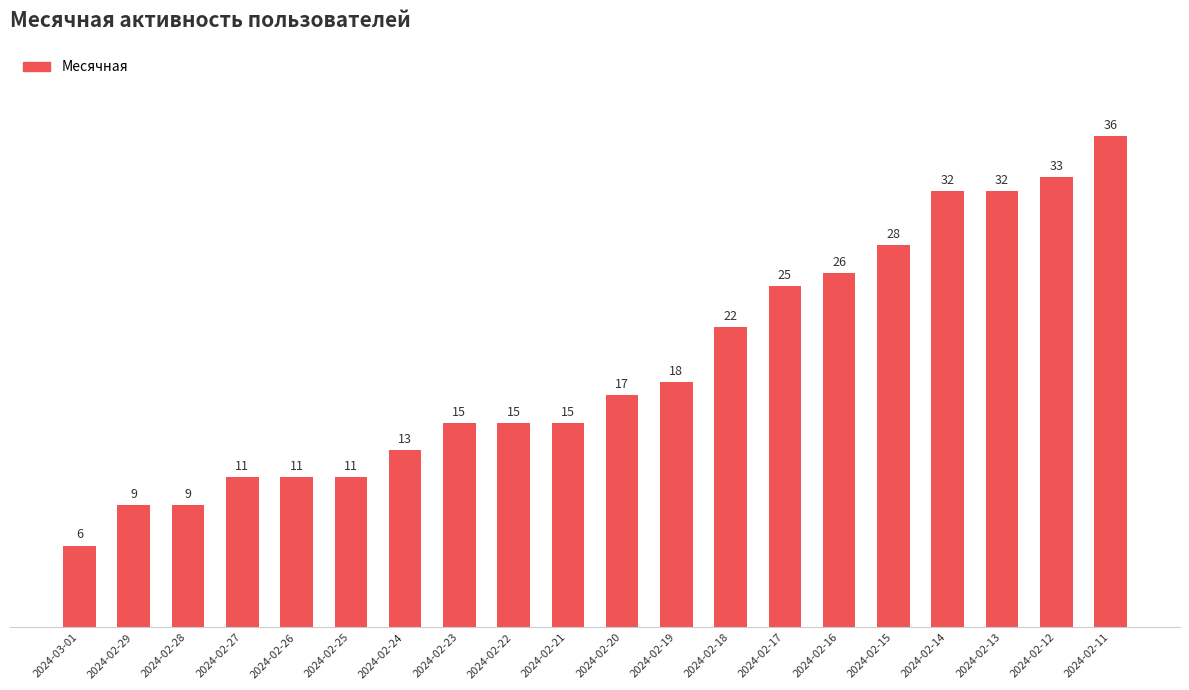

What is the ratio of the value at 2024-02-11 to the value at 2024-02-21?

2.4